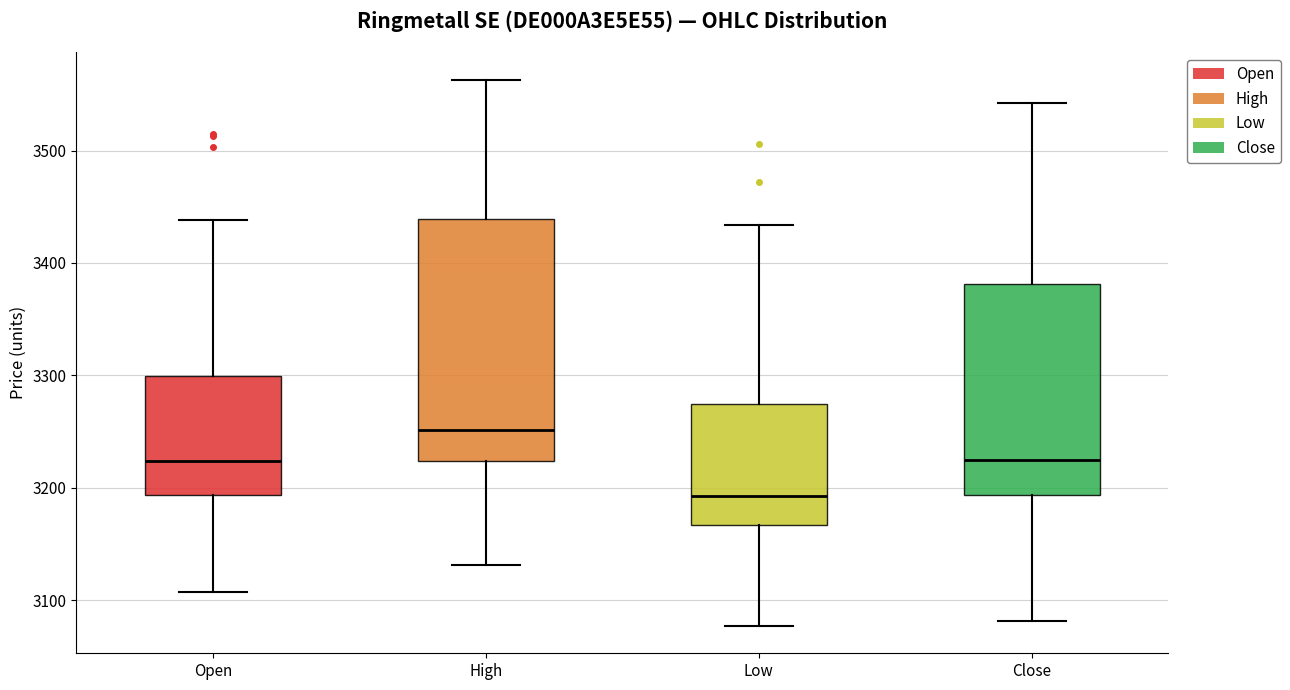

Which box is the tallest, from its lower edge to its upper edge?

High